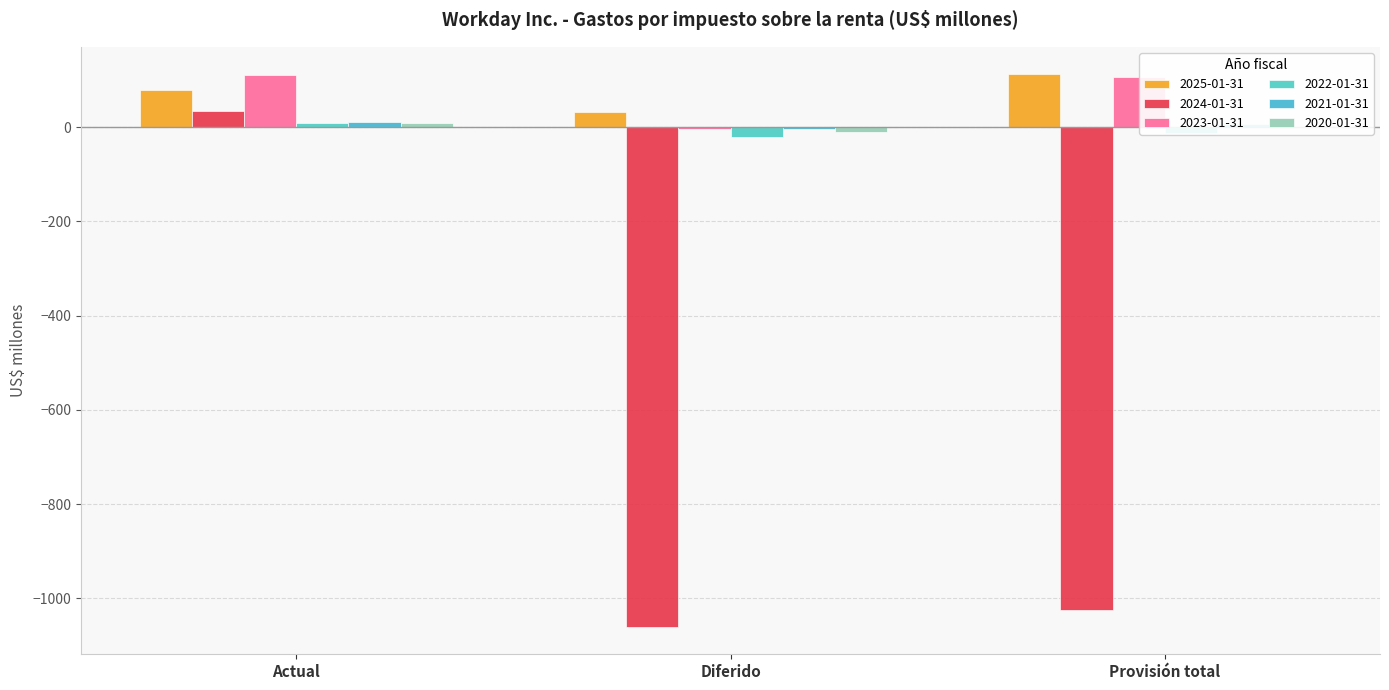

Are the bars horizontal?

No